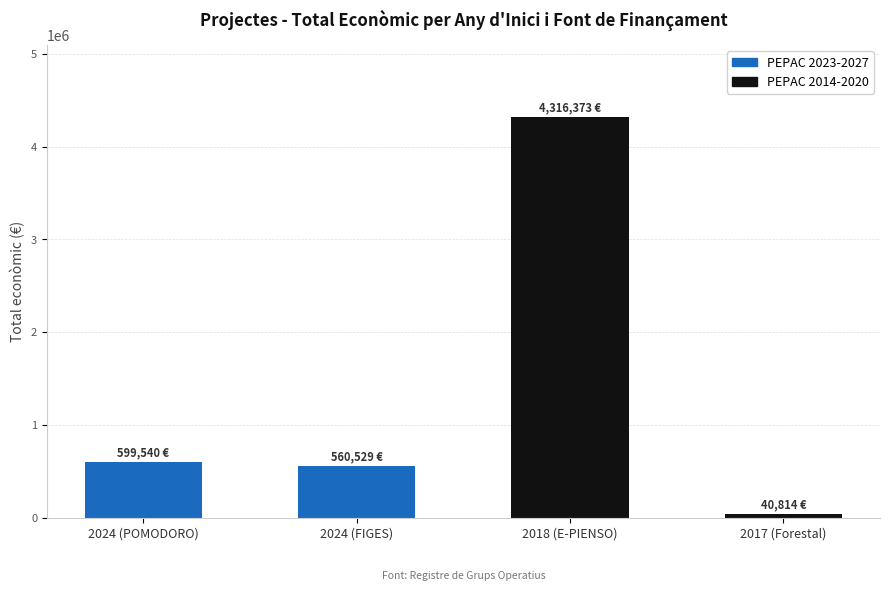

The value at 2018 (E-PIENSO) is 4316373. True or false?

True